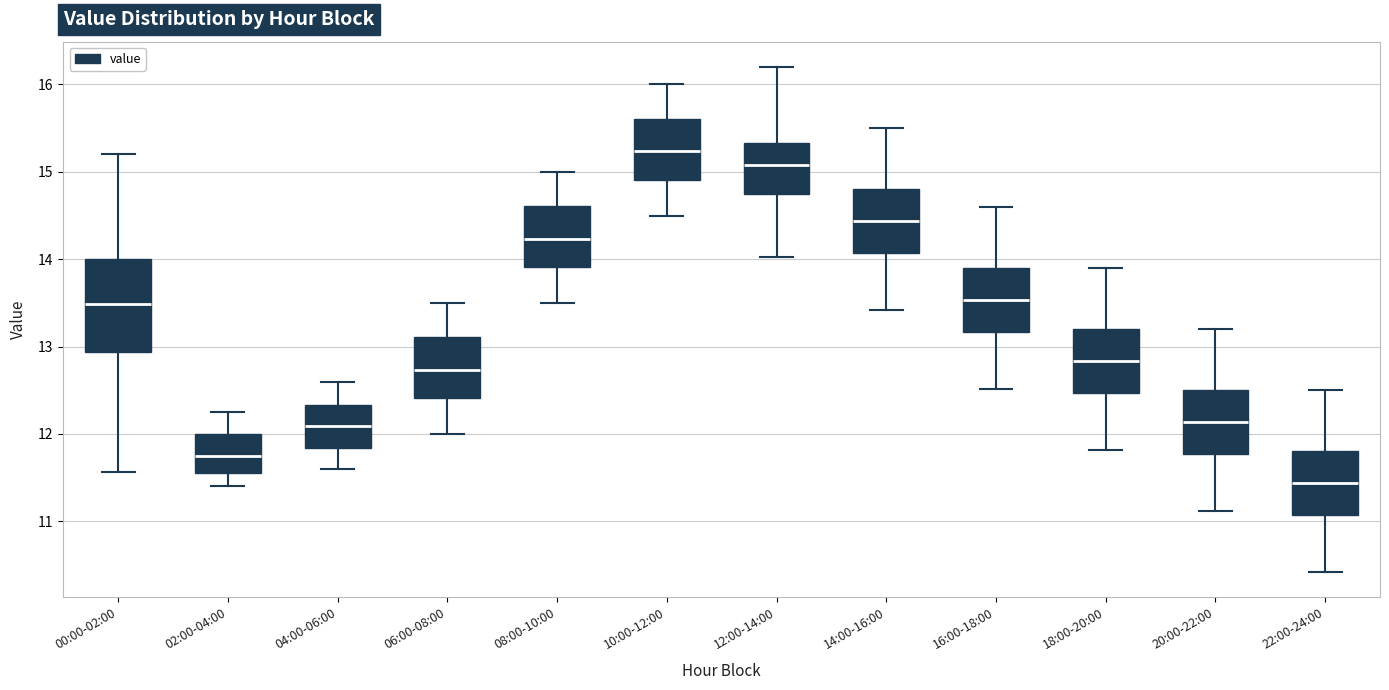

Which box has the lowest median line?

22:00-24:00